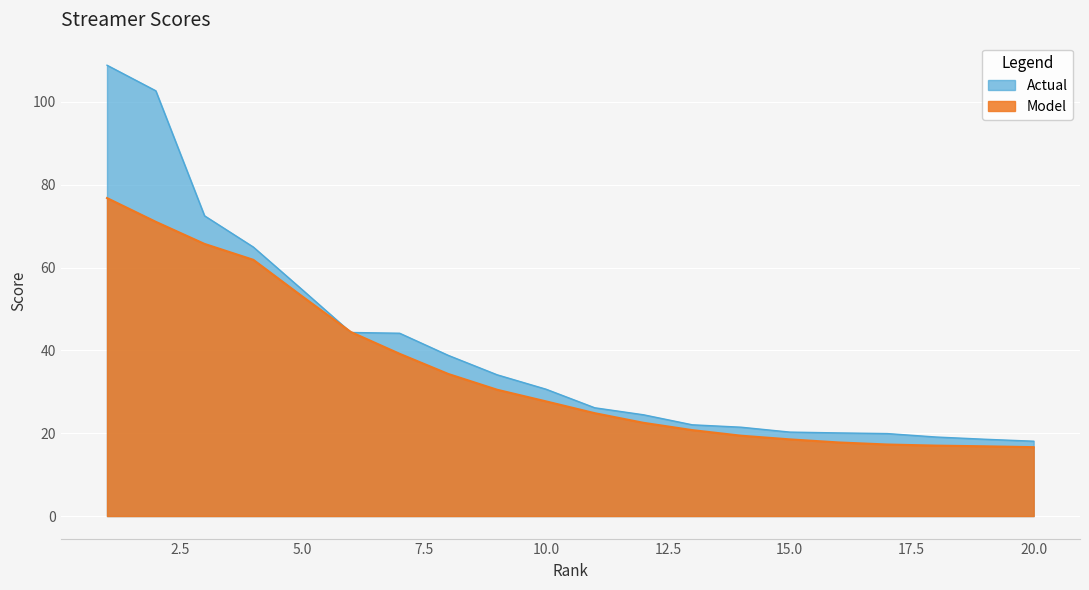

True or false: there are more than 1 points higher than both neighbors.

False